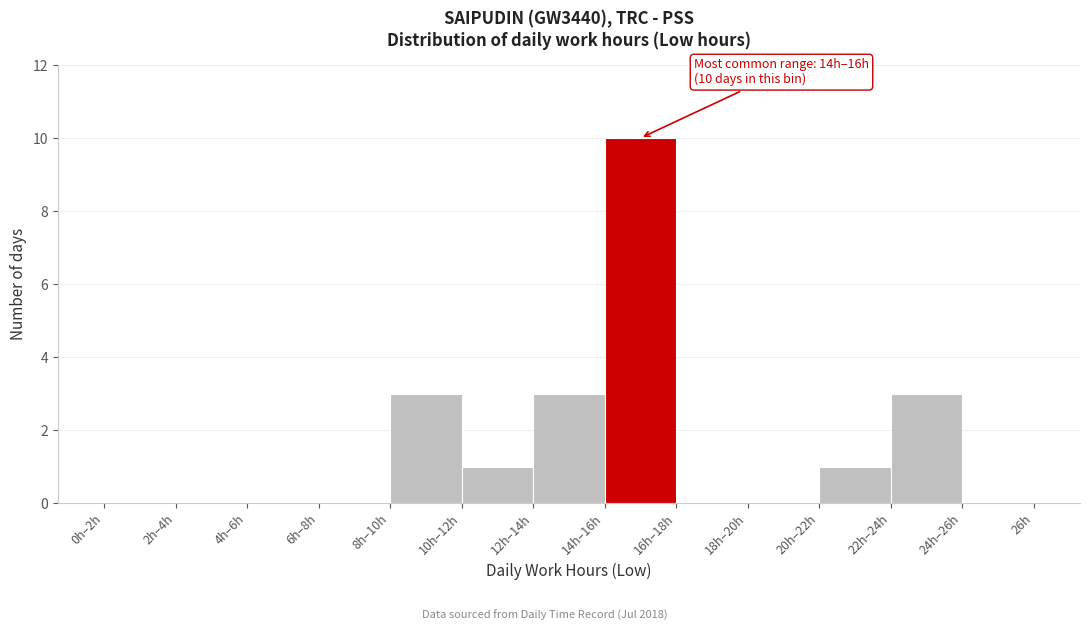

Reading right to left, list all the values displayed in this chart.

24h–26h=0	22h–24h=3	20h–22h=1	18h–20h=0	16h–18h=0	14h–16h=10	12h–14h=3	10h–12h=1	8h–10h=3	6h–8h=0	4h–6h=0	2h–4h=0	0h–2h=0